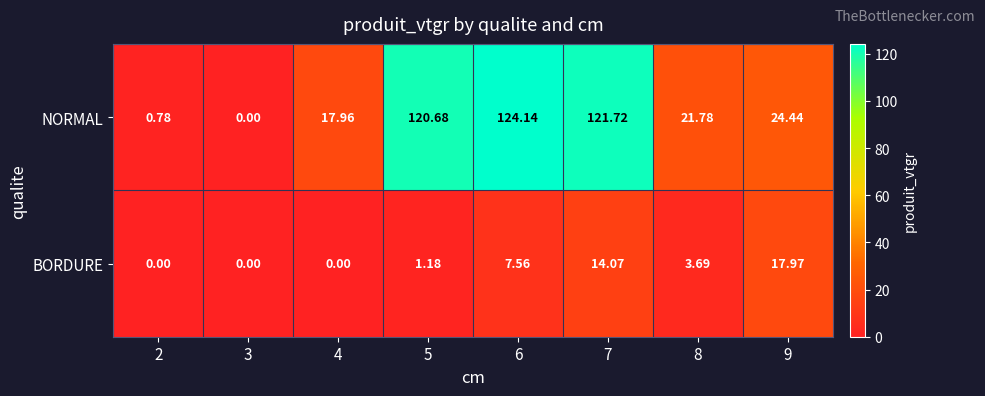

List the series in order of their overall mean, lowest first.

BORDURE, NORMAL